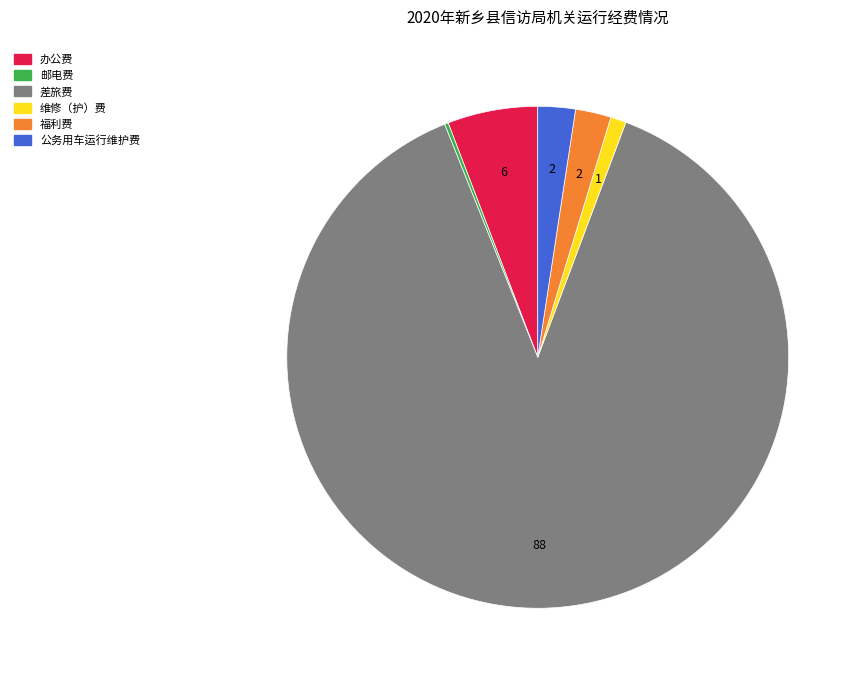

Is there a majority slice in this chart?

Yes